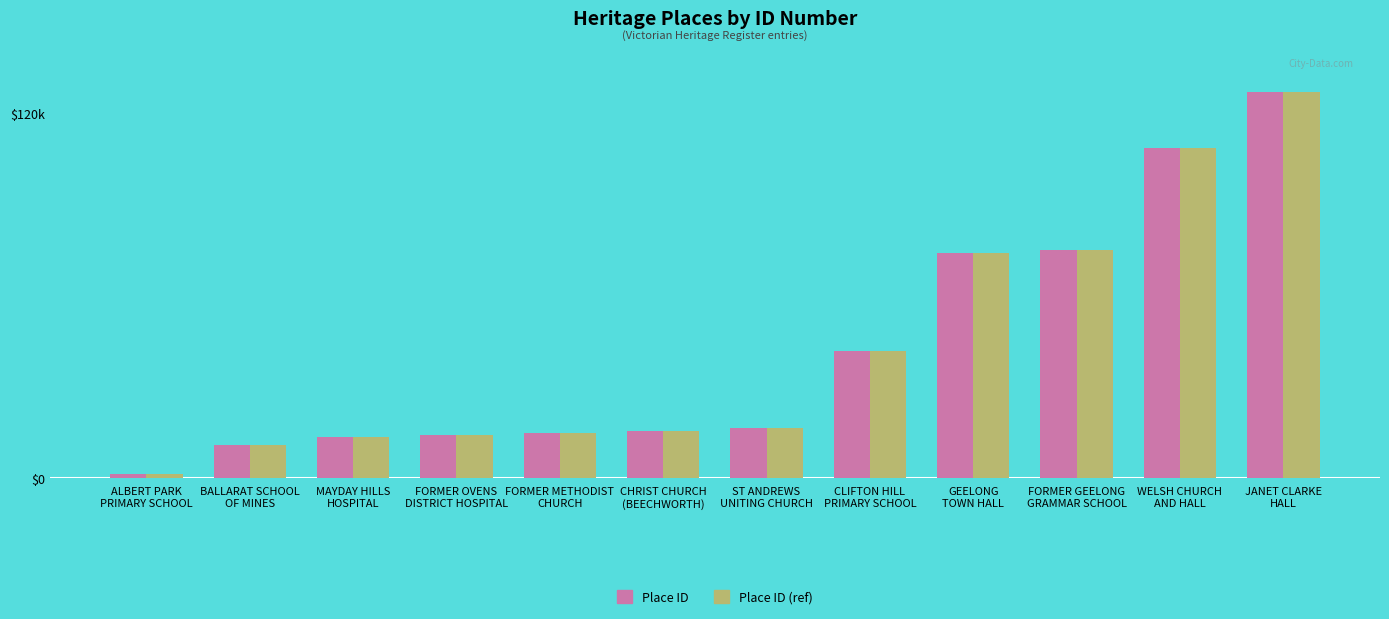

What are all the series names shown in the legend?

Place ID, Place ID (ref)